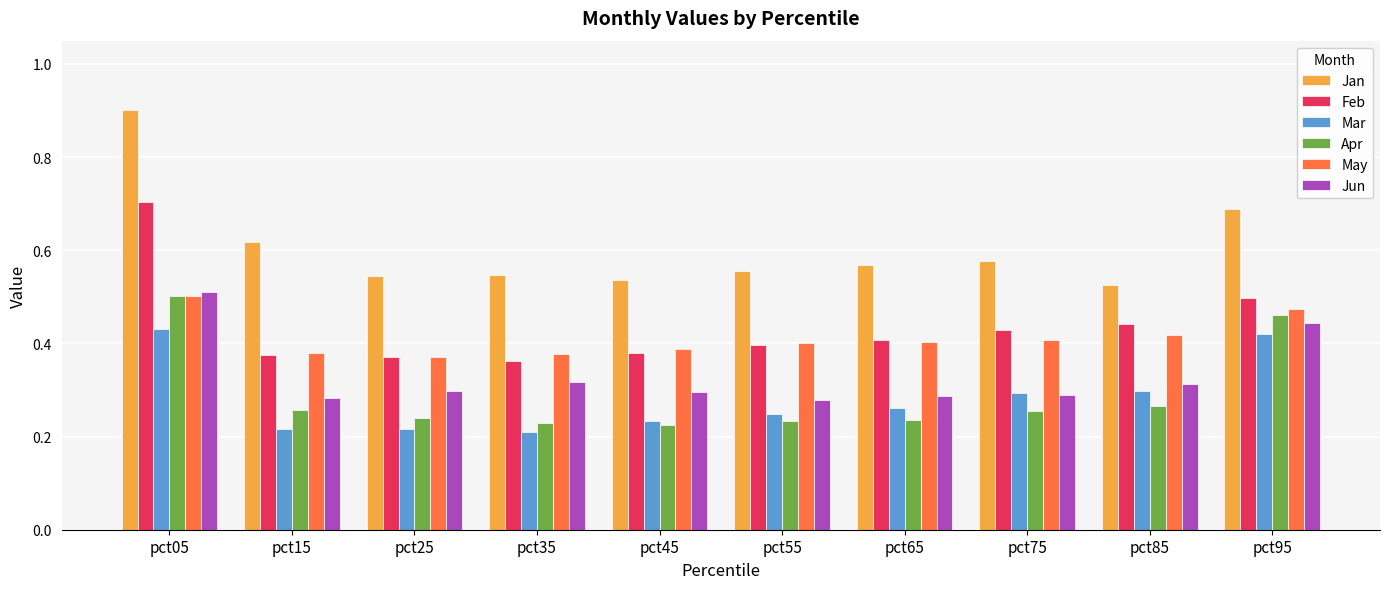

At how many categories does at least one series exceed 0?

10